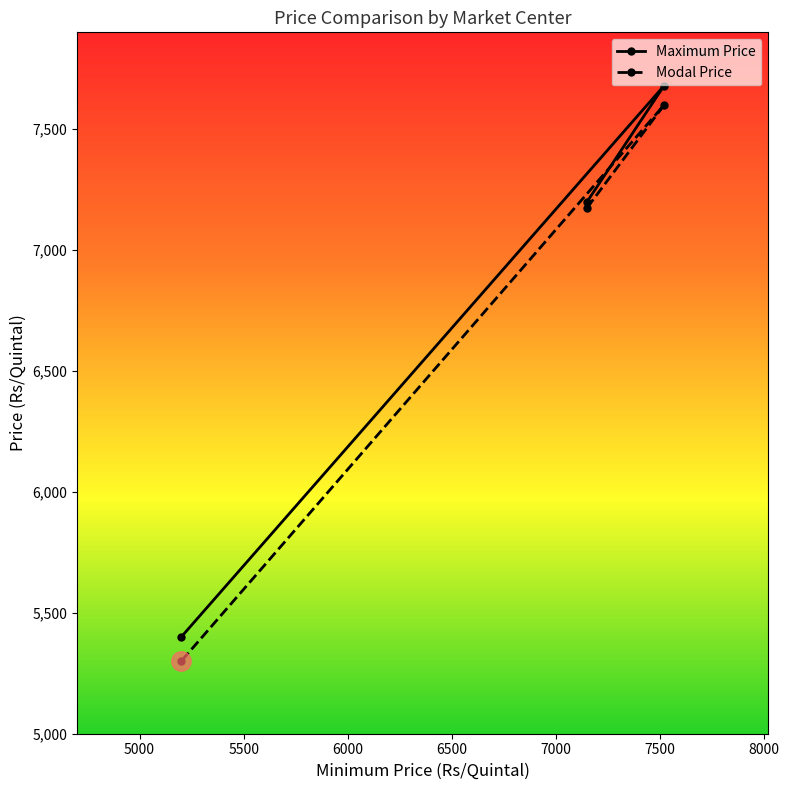

What is the minimum value shown in the chart?

5300